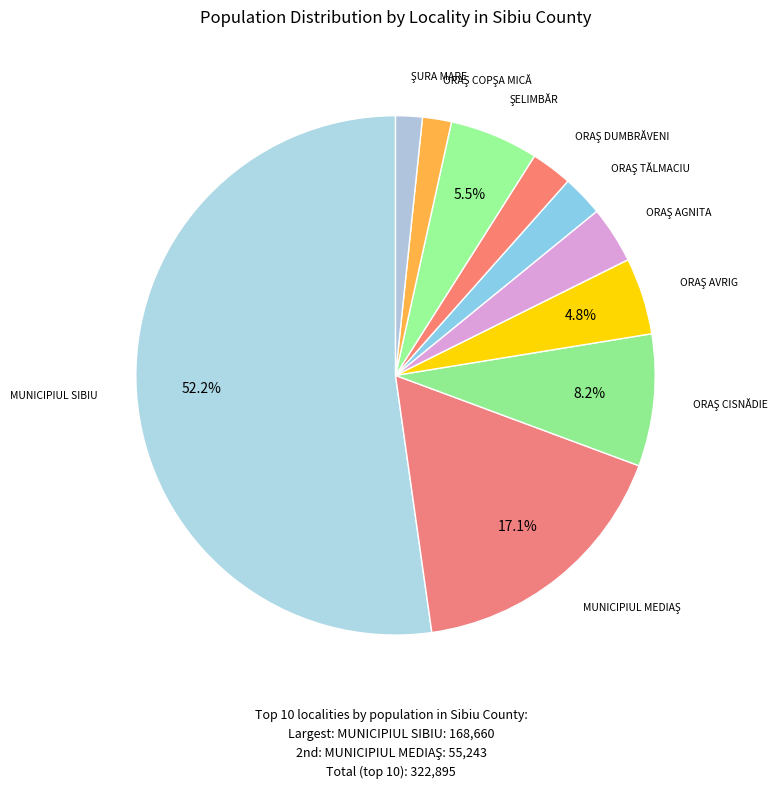

How many slices are in this pie chart?

10